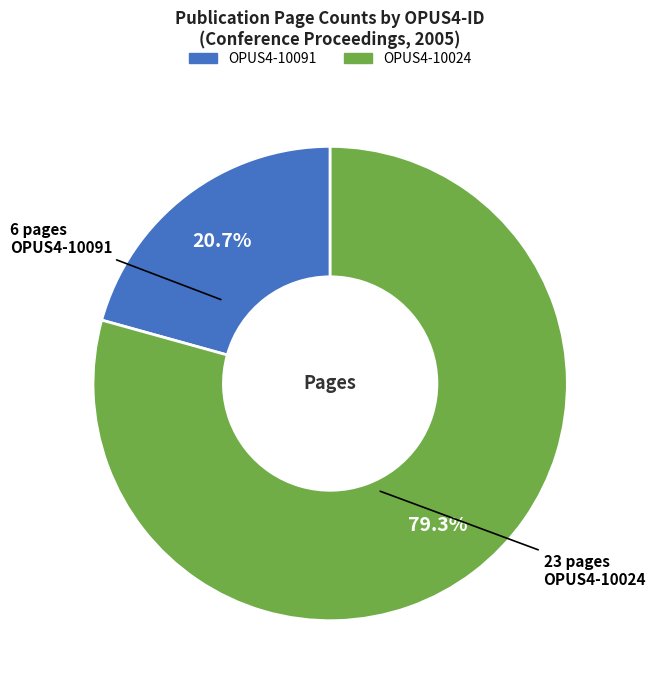

Count the number of slices in the pie.

2